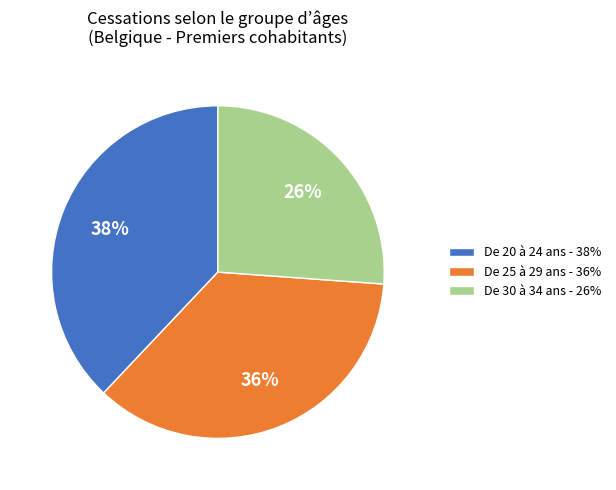

Does any single category account for the majority?

No